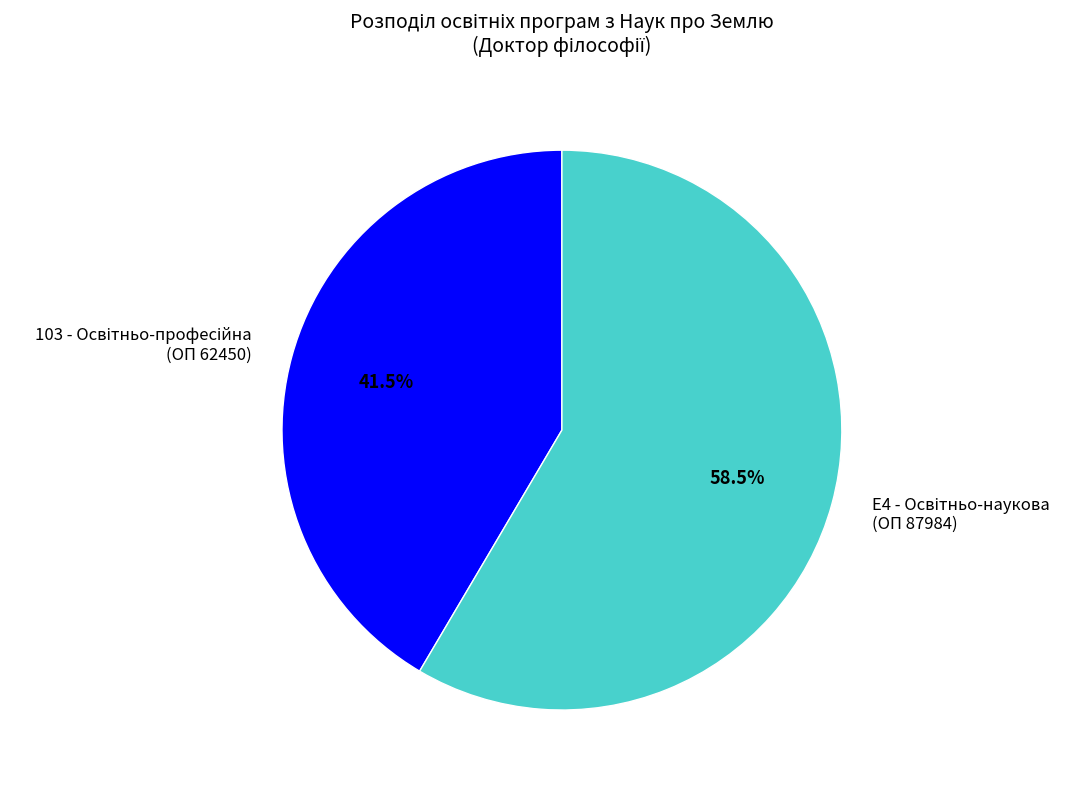

Is there any slice that represents more than half of the pie?

Yes